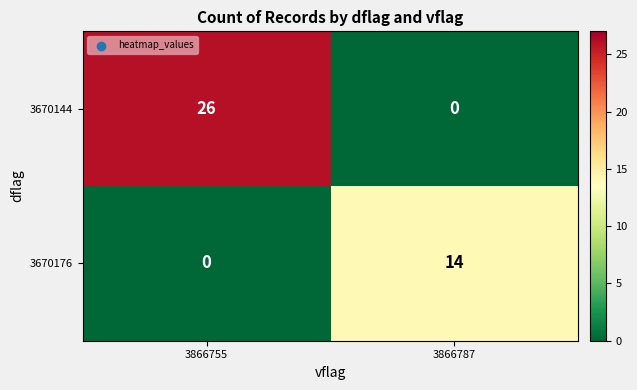

Reading left to right, transcribe all the data shown in this chart.

3670144: 3866755=26	3866787=0
3670176: 3866755=0	3866787=14